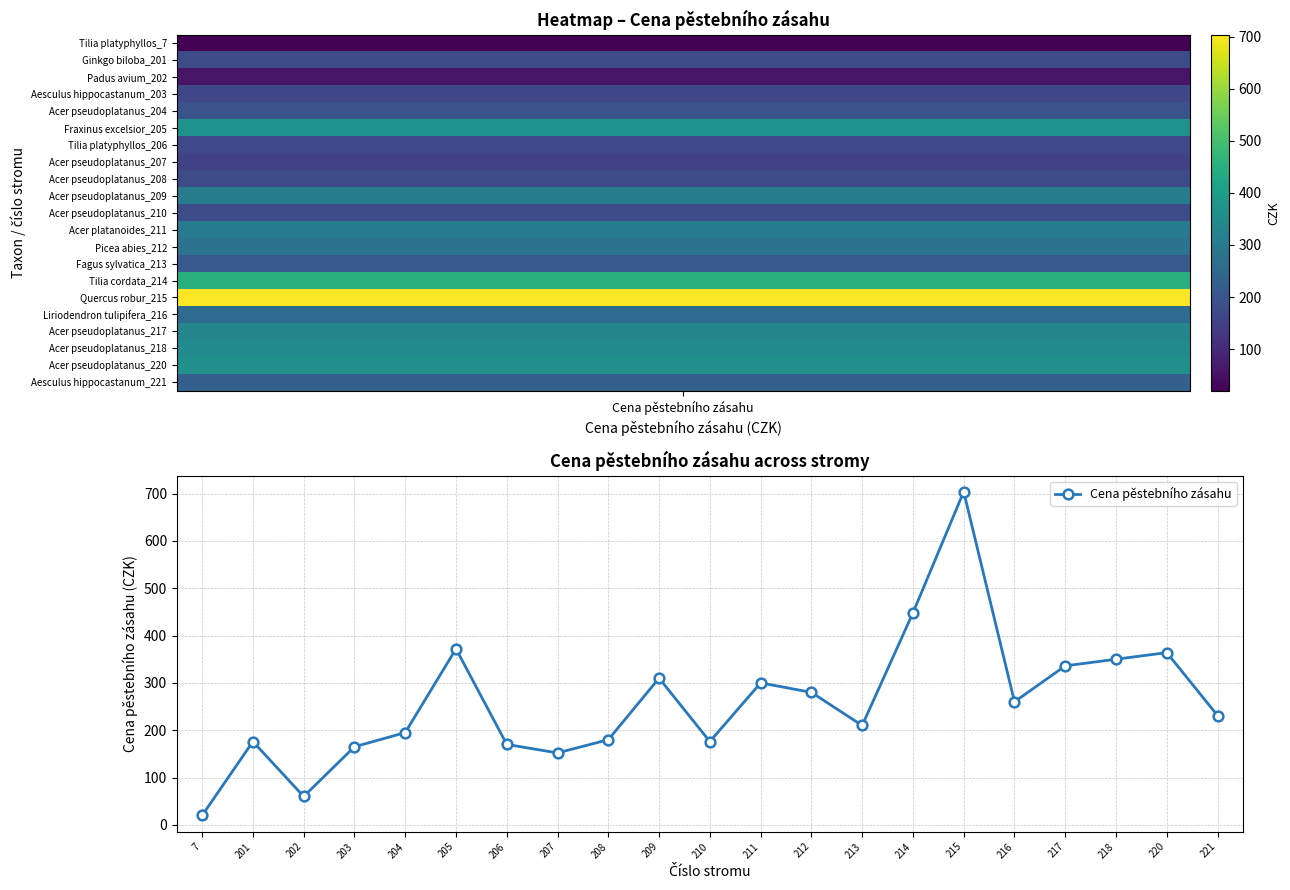

Count the number of data series in this chart.

1